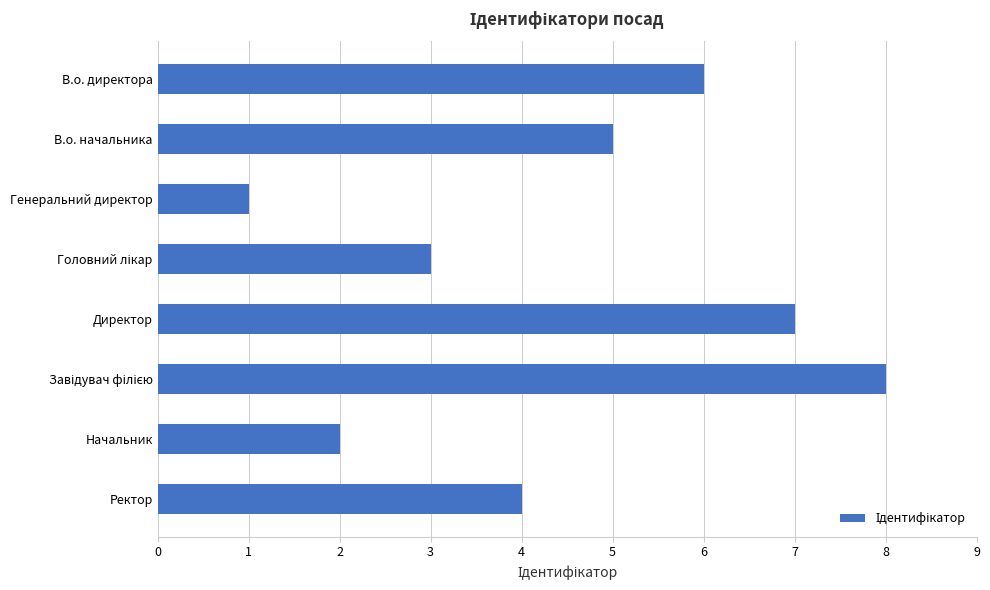

What is the sum of all values?

36